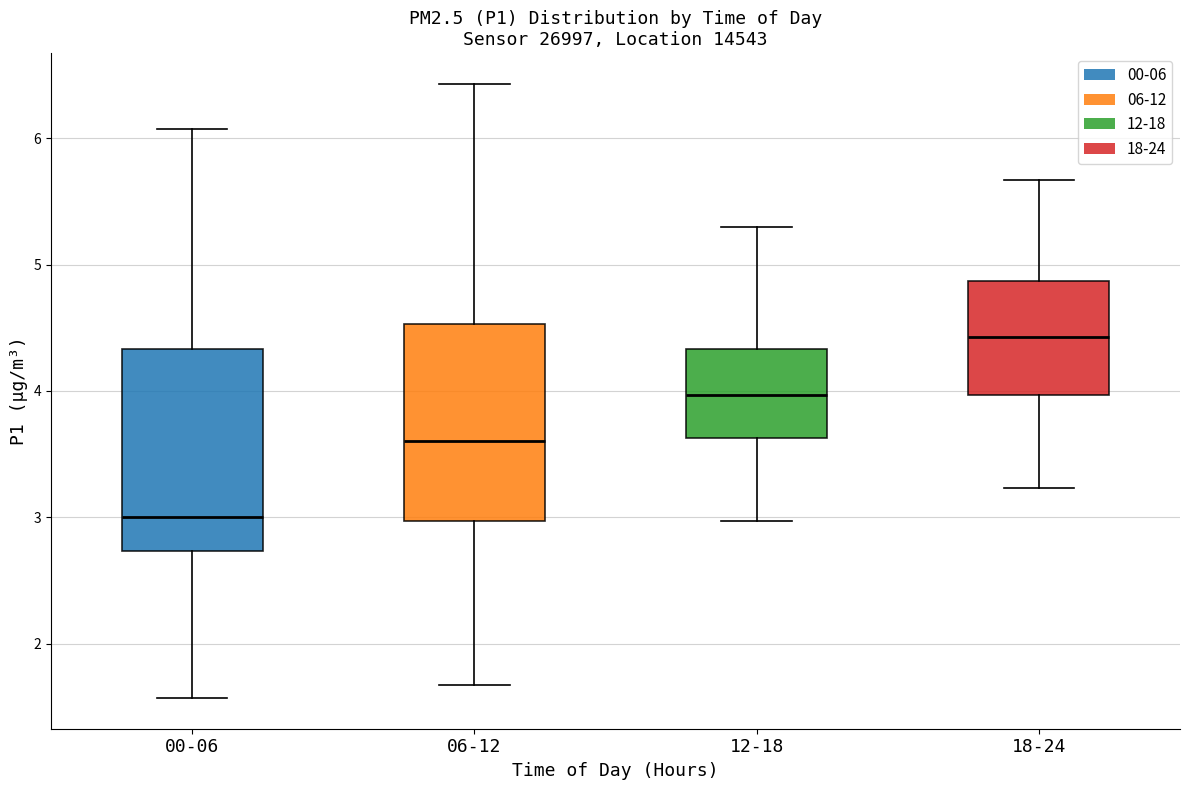

Reading left to right, transcribe this box plot: for each box, give where its median line is, the range the box spans, and where its two whiskers end, as read against the y-axis. The values are not printed on the chart, so give them approximately, as read against the axis.

00-06: median 3.0, box 2.7 to 4.3, whiskers 1.6 to 6.1
06-12: median 3.6, box 3.0 to 4.5, whiskers 1.7 to 6.4
12-18: median 4.0, box 3.6 to 4.3, whiskers 3.0 to 5.3
18-24: median 4.4, box 4.0 to 4.9, whiskers 3.2 to 5.7